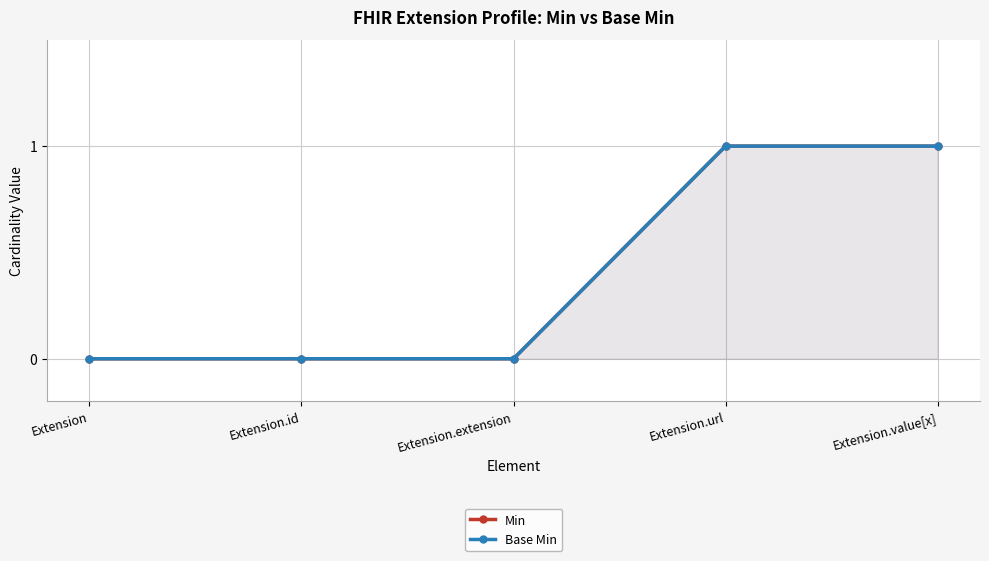

True or false: Min and Base Min intersect in this chart.

False